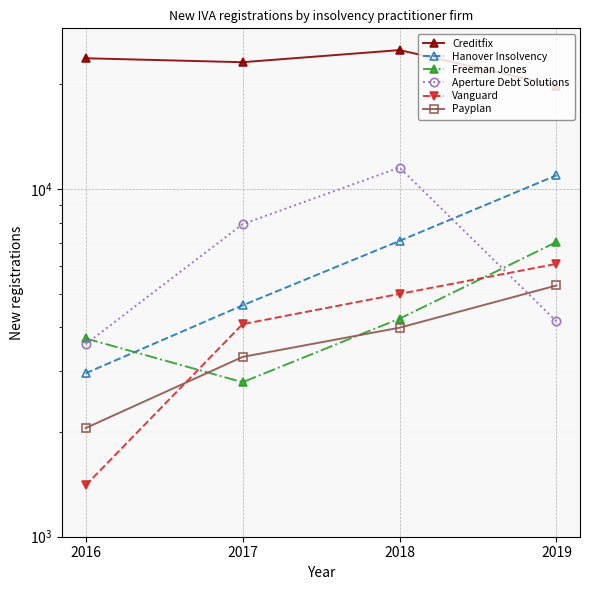

Which category has the lowest value across all series?

2016